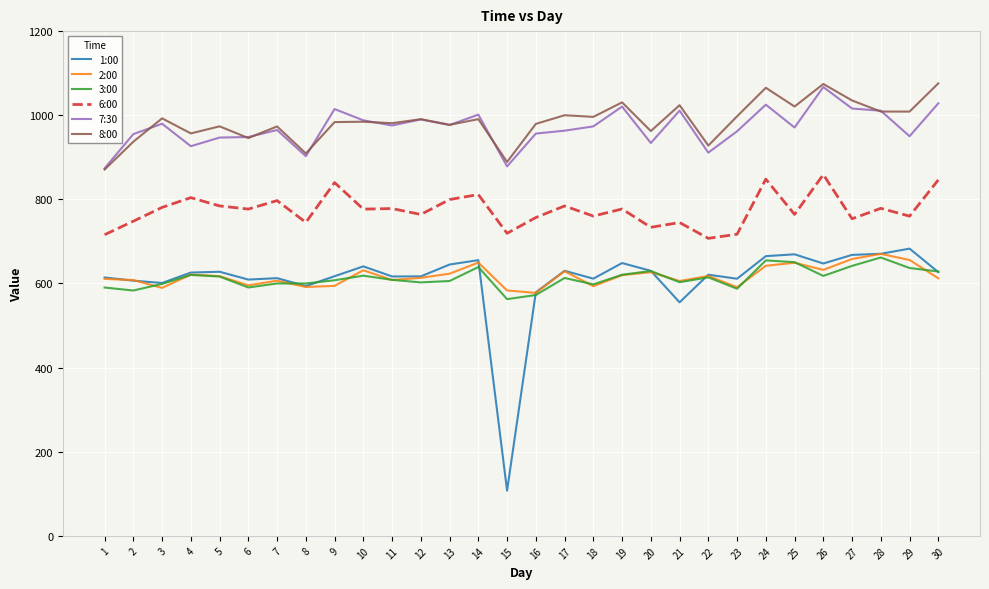

Which series has the widest spread of values?

1:00